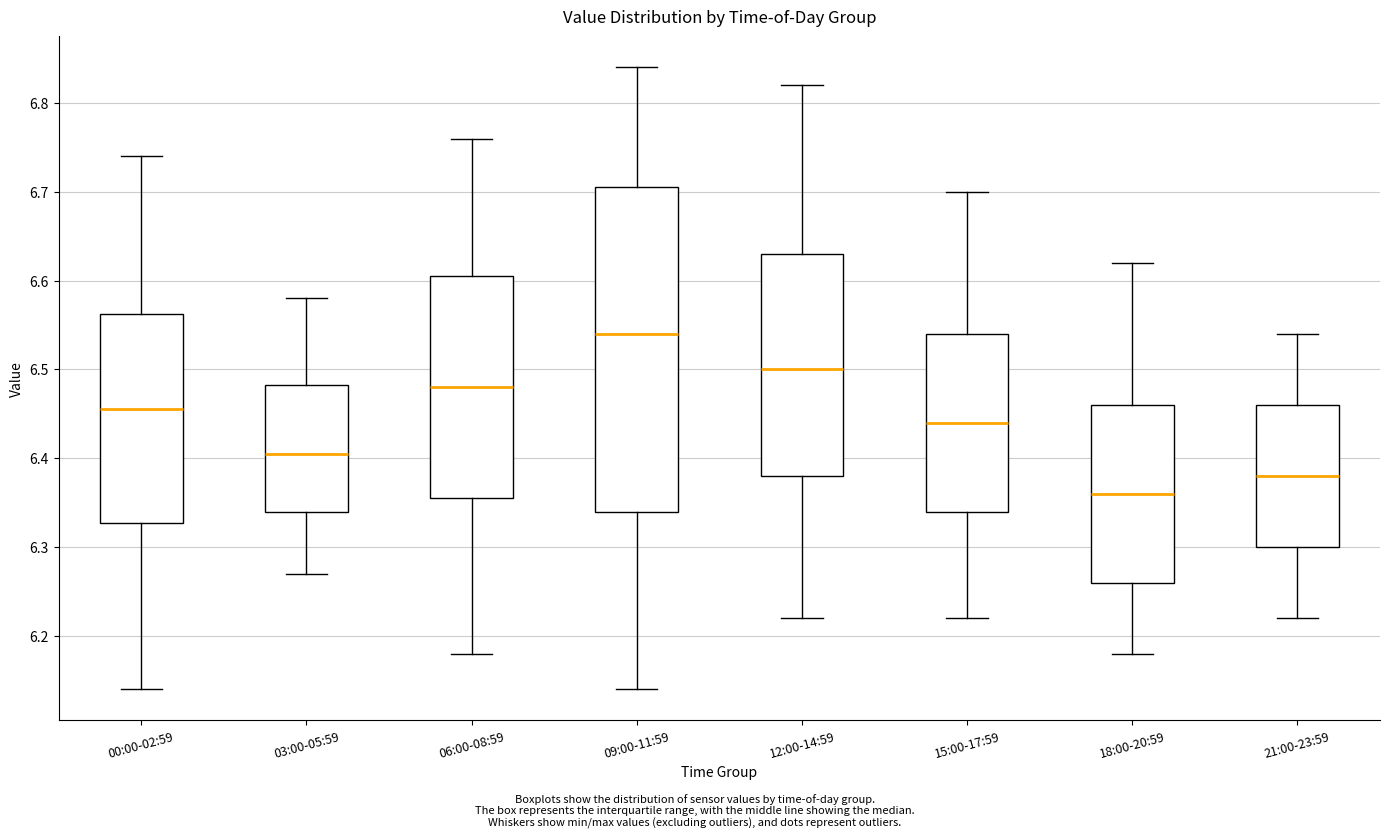

Reading left to right, read every box against the y-axis: the position of its median line, the range the box covers, and the ends of its whiskers. The values are not printed on the chart, so give them approximately, as read against the axis.

00:00-02:59: median 6.46, box 6.33 to 6.56, whiskers 6.14 to 6.74
03:00-05:59: median 6.41, box 6.34 to 6.48, whiskers 6.27 to 6.58
06:00-08:59: median 6.48, box 6.36 to 6.61, whiskers 6.18 to 6.76
09:00-11:59: median 6.54, box 6.34 to 6.71, whiskers 6.14 to 6.84
12:00-14:59: median 6.50, box 6.38 to 6.63, whiskers 6.22 to 6.82
15:00-17:59: median 6.44, box 6.34 to 6.54, whiskers 6.22 to 6.70
18:00-20:59: median 6.36, box 6.26 to 6.46, whiskers 6.18 to 6.62
21:00-23:59: median 6.38, box 6.30 to 6.46, whiskers 6.22 to 6.54